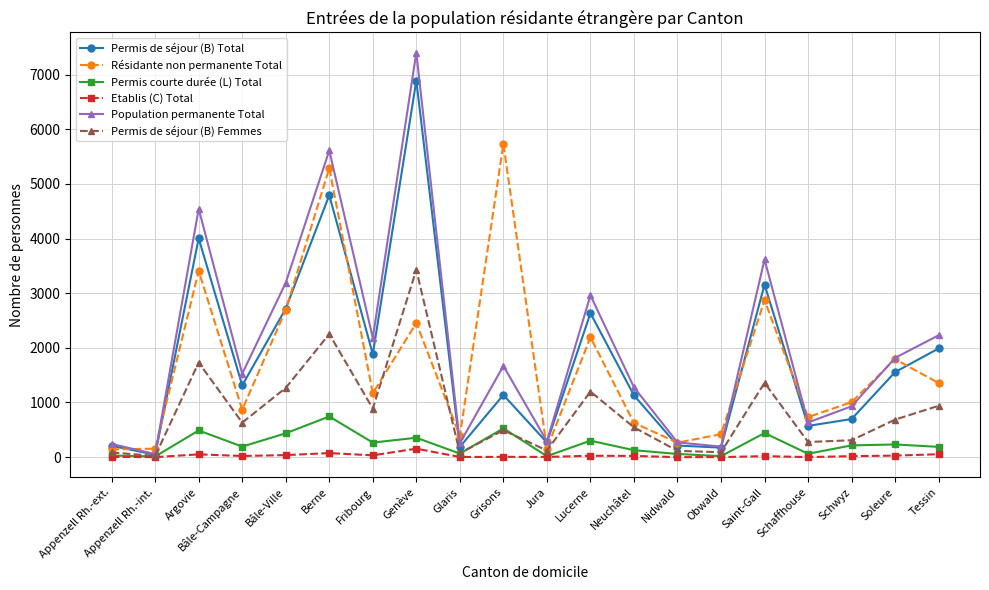

True or false: Permis de séjour (B) Total has more than 1 points higher than both neighbors.

True